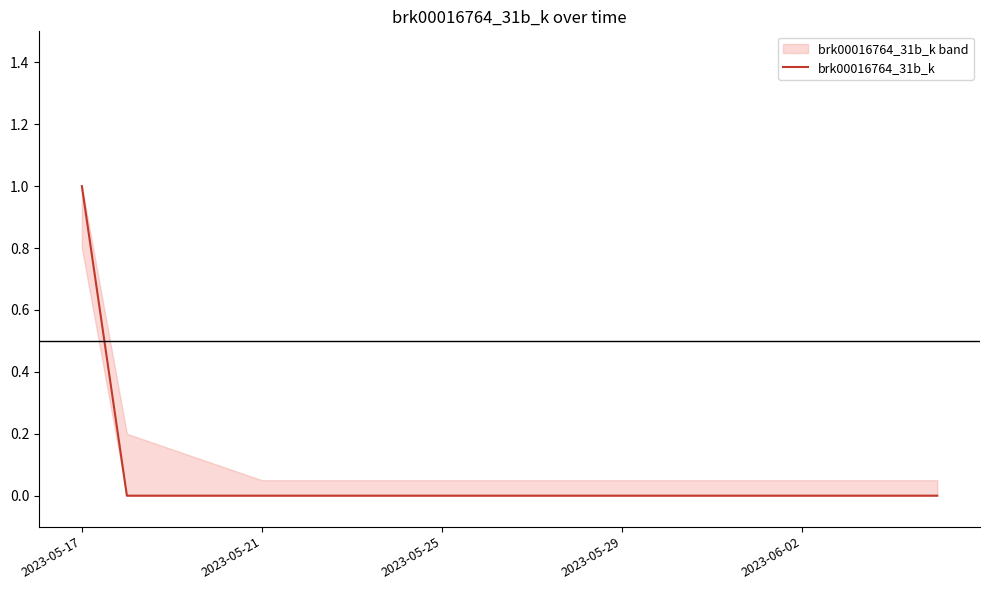

What is the sum of the values at 11 and 2023-05-17?

1